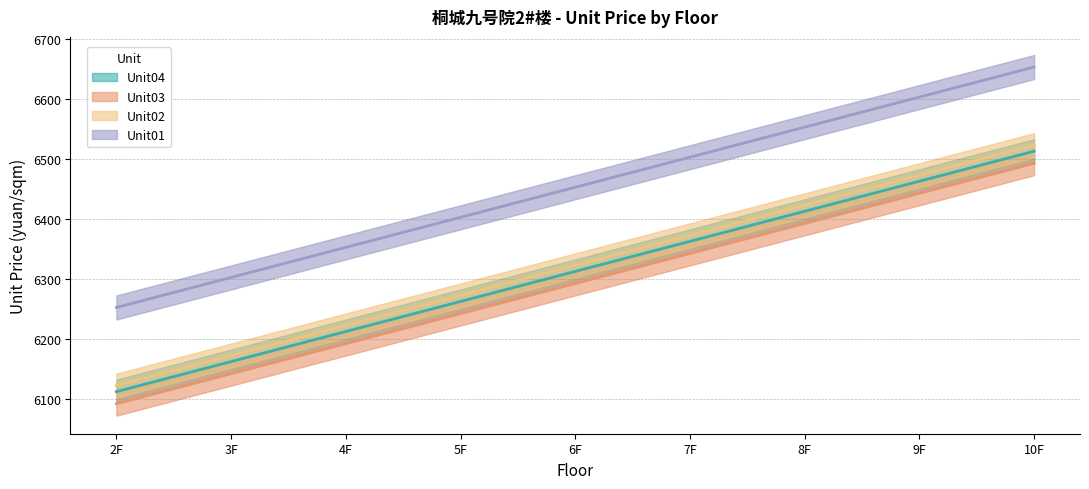

What is the label of the 5th point from the right?

6F